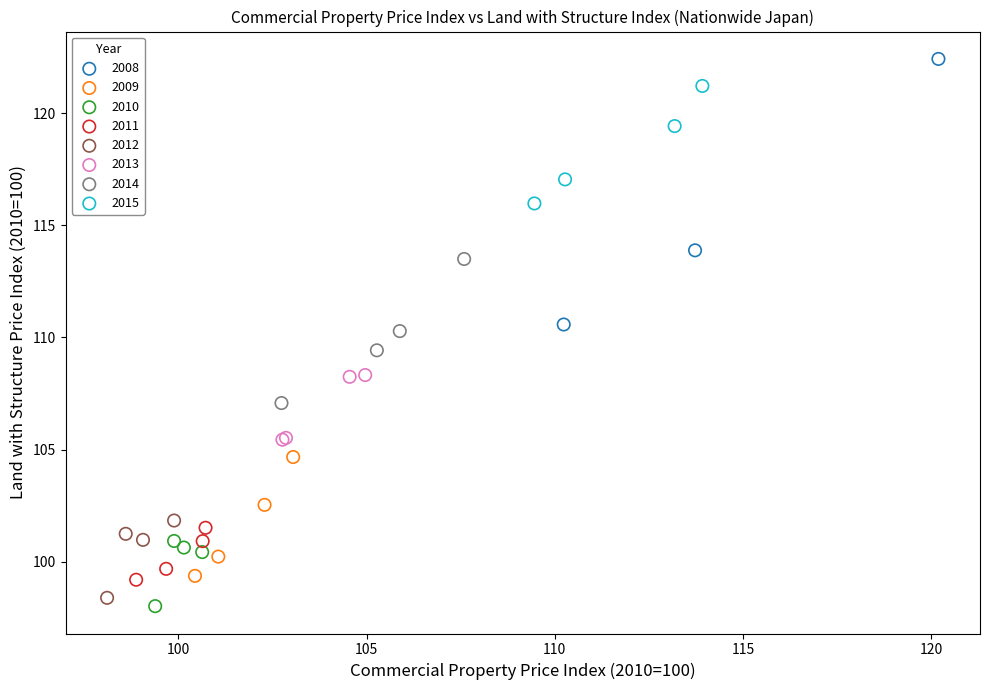

Which series contains the highest Y value?

2008